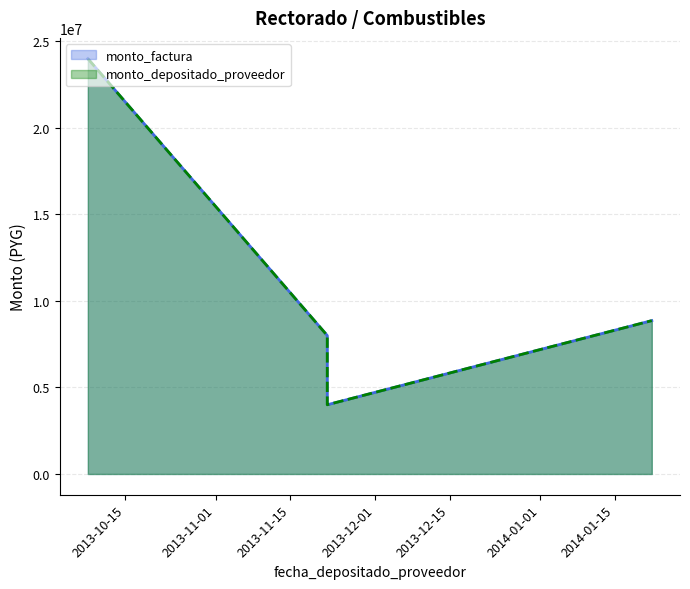

Which series has the largest total across all categories?

monto_factura